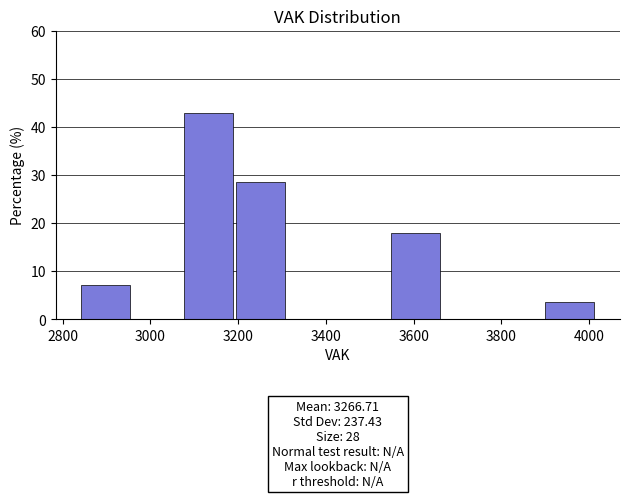

Which range on the x-axis has the tallest bar?

3080 to 3200